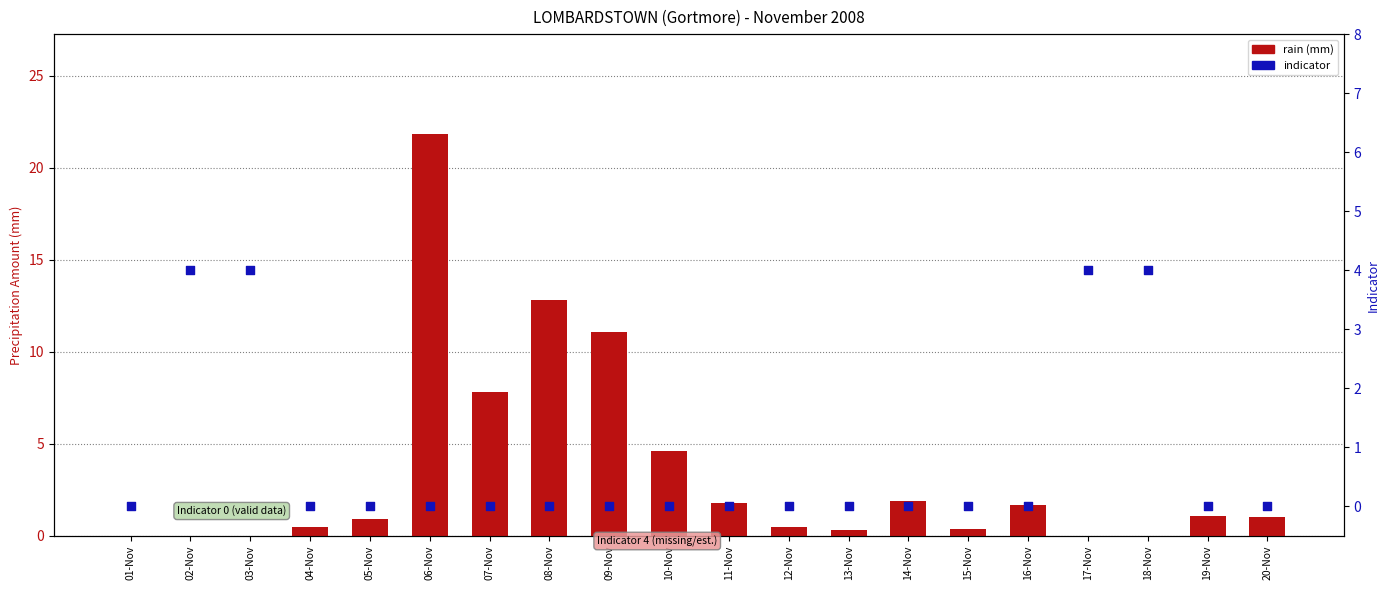

Which series contains the highest Y value?

rain